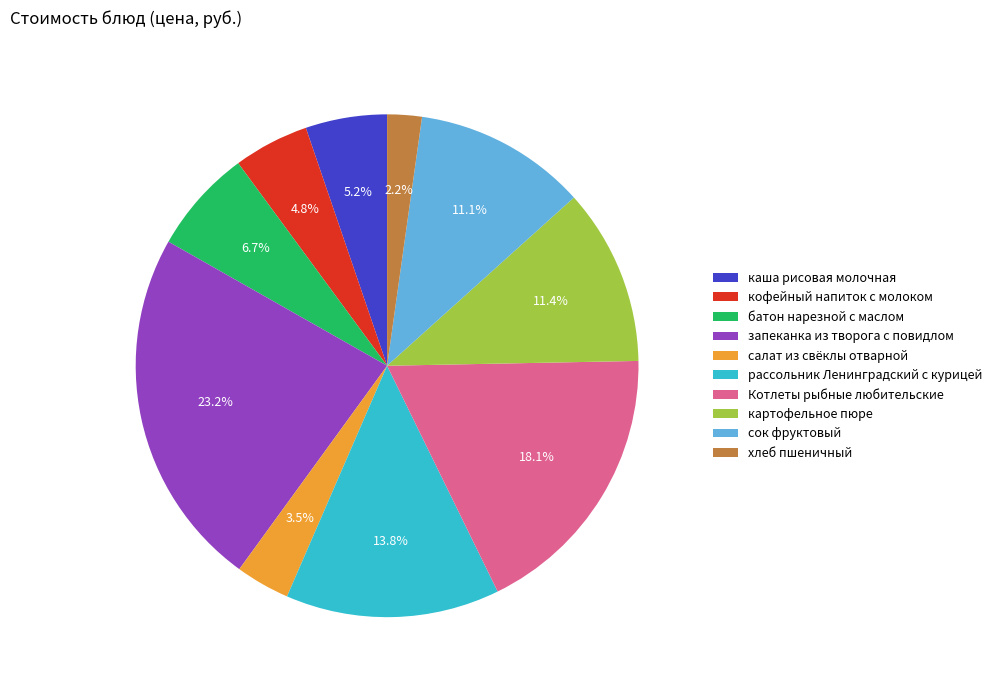

Combined, what portion of the pie is хлеб пшеничный and запеканка из творога с повидлом?

25.4%